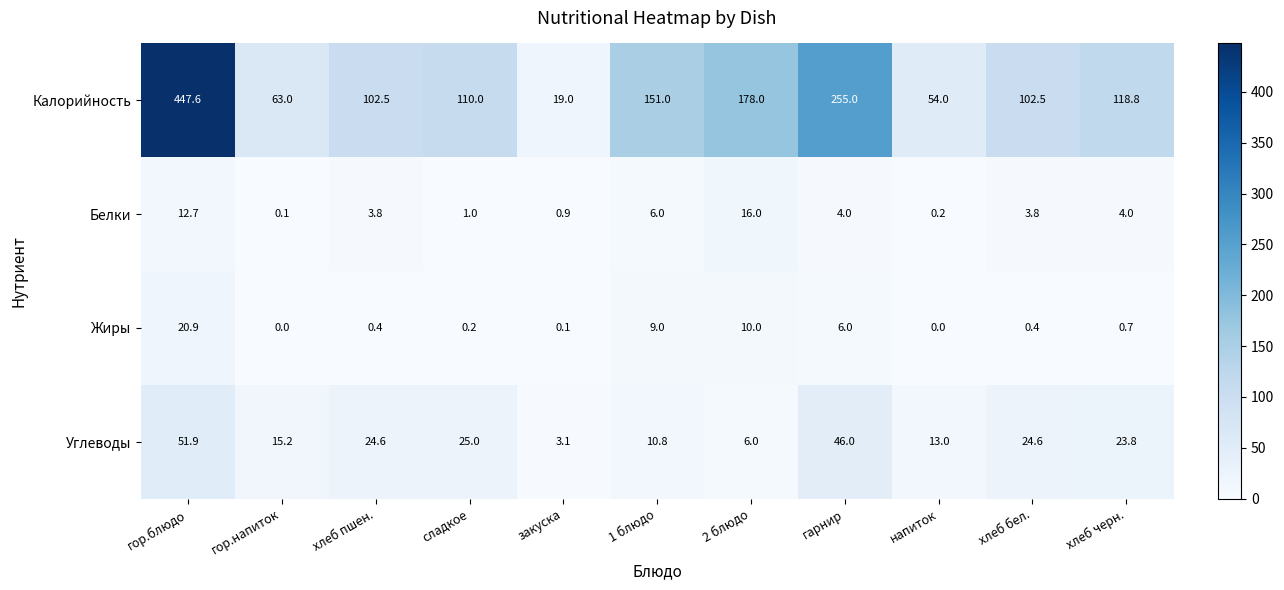

How many values in the Белки series exceed 3?

7